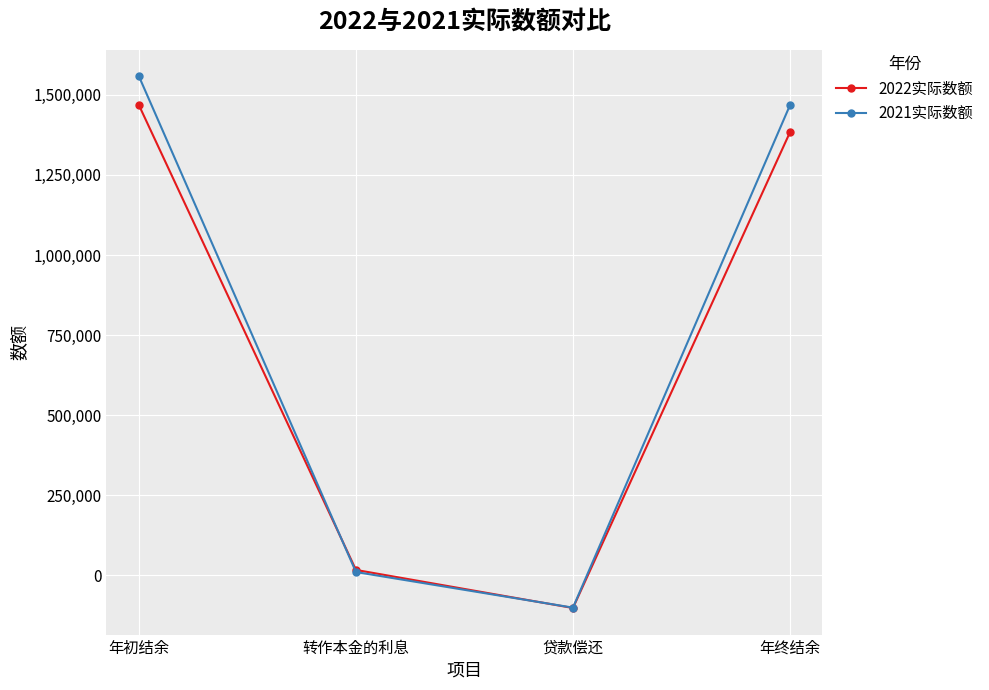

What is the sum of all 2022实际数额 values?

2765728